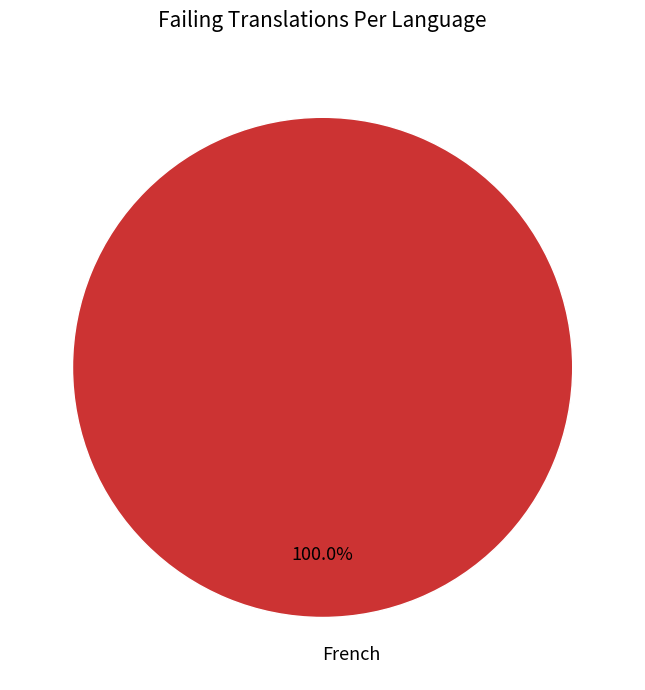

Is there a majority slice in this chart?

Yes